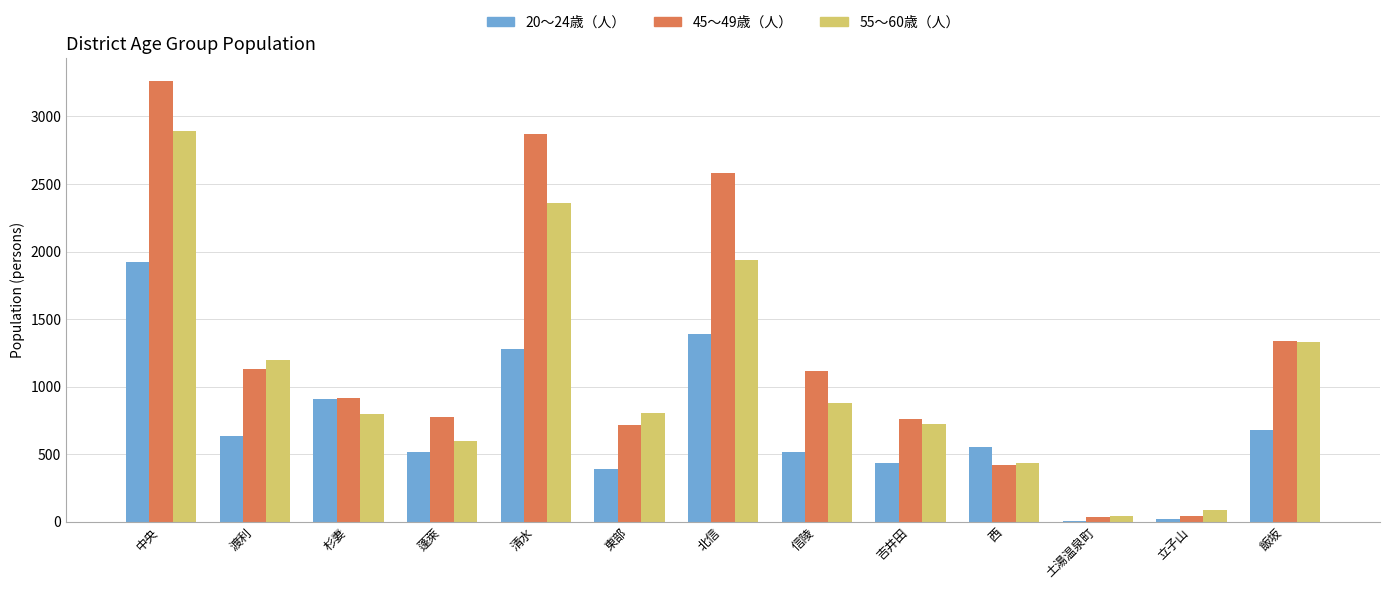

Which series changed the most between 清水 and 北信?

55～60歳（人）